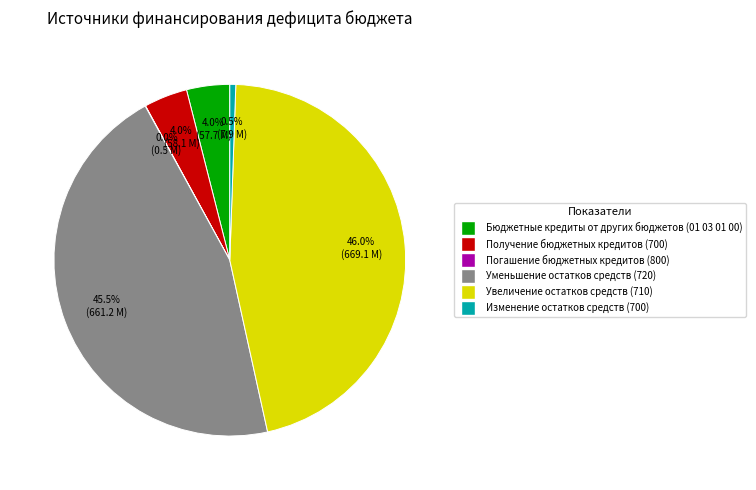

What is the ratio of the value at Уменьшение остатков средств (720) to the value at Изменение остатков средств (700)?

83.3